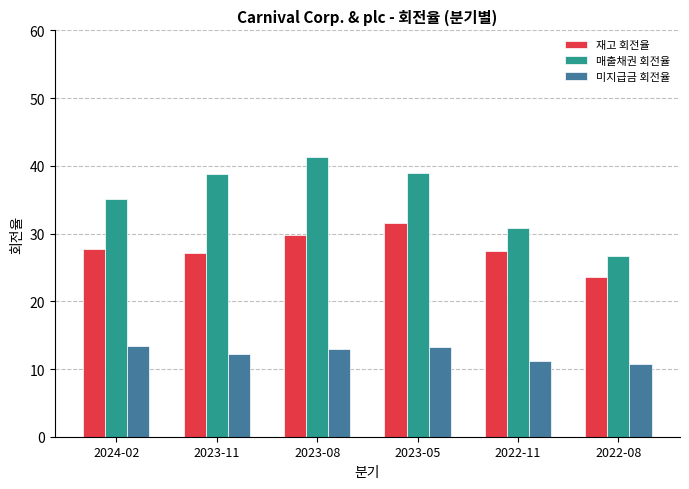

List the series in order of their peak value, highest first.

매출채권 회전율, 재고 회전율, 미지급금 회전율